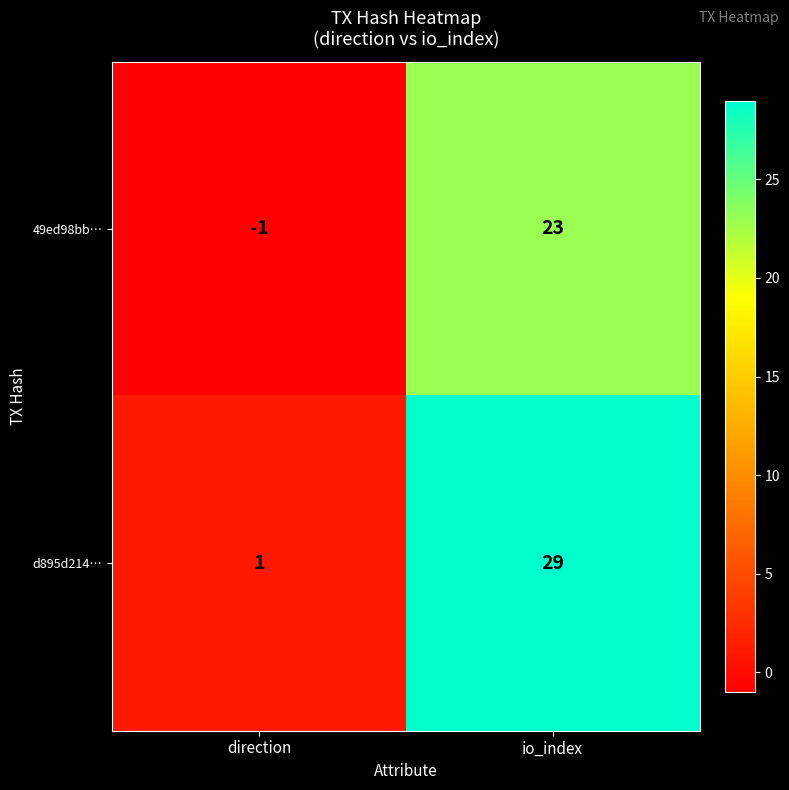

Which series has the largest total across all categories?

d895d214…